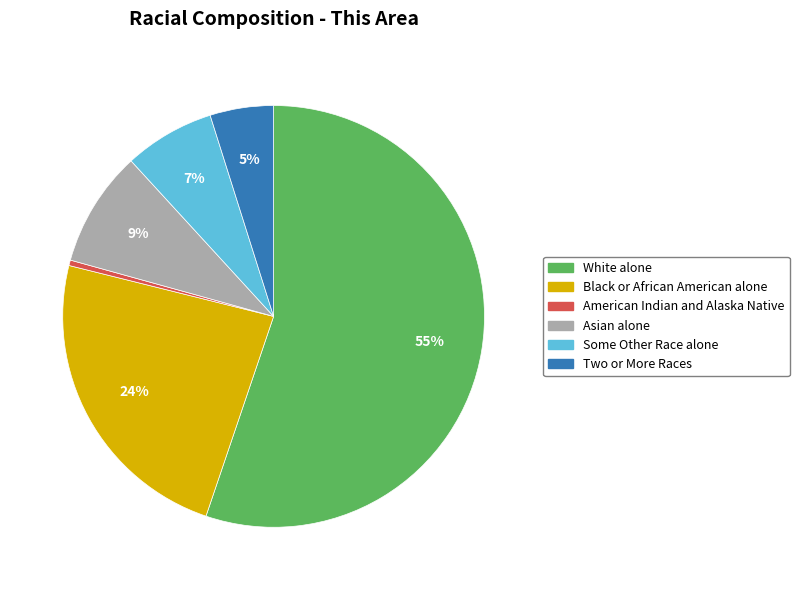

Between Black or African American alone and American Indian and Alaska Native, which is larger?

Black or African American alone